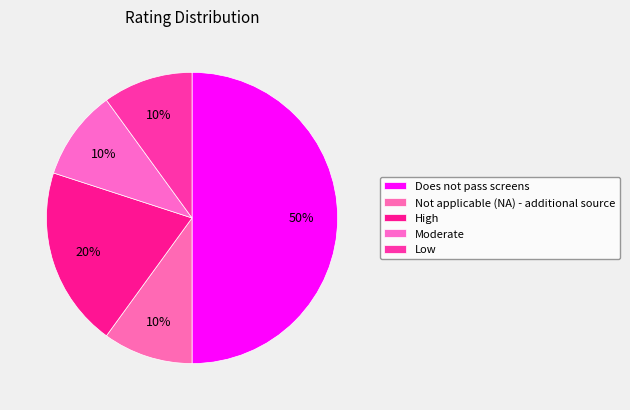

How many segments does this pie chart have?

5